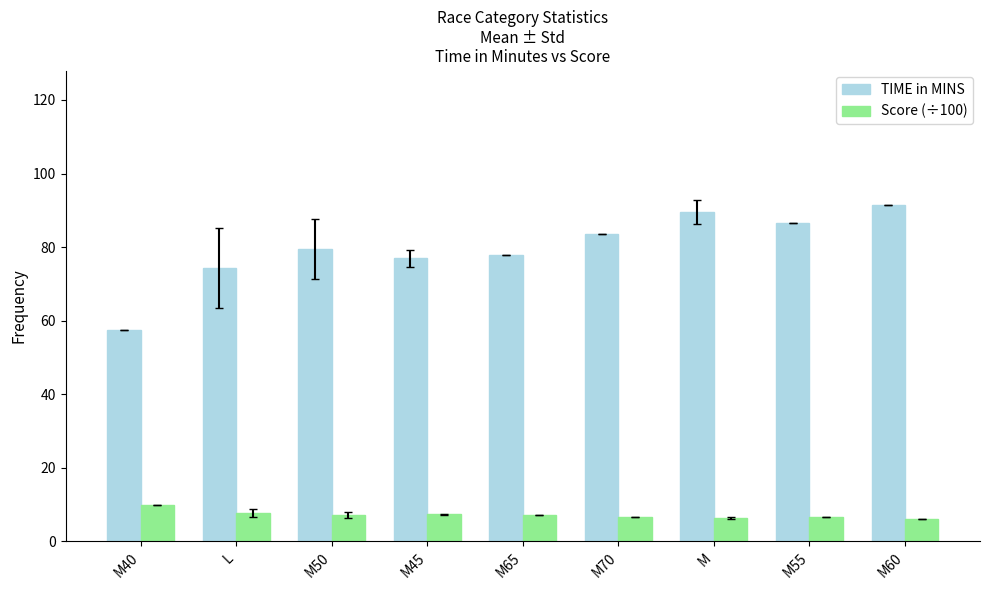

What is the highest value of the TIME in MINS series?

91.4